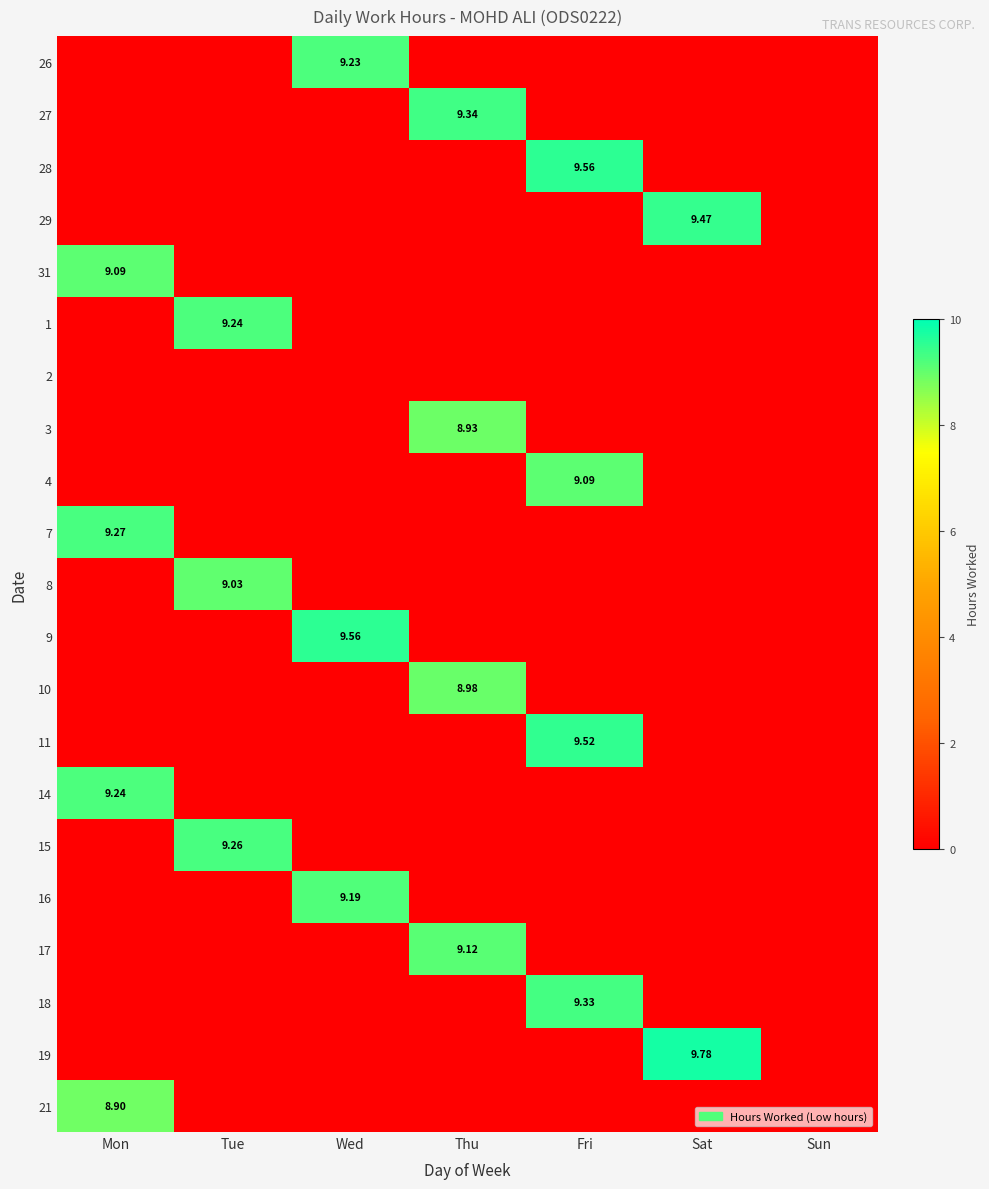

At which category does the chart reach its peak across all series?

Sat